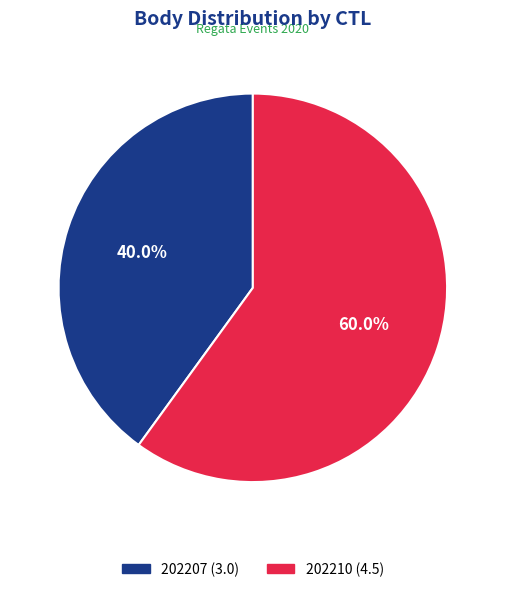

Between 202210 and 202207, which is larger?

202210